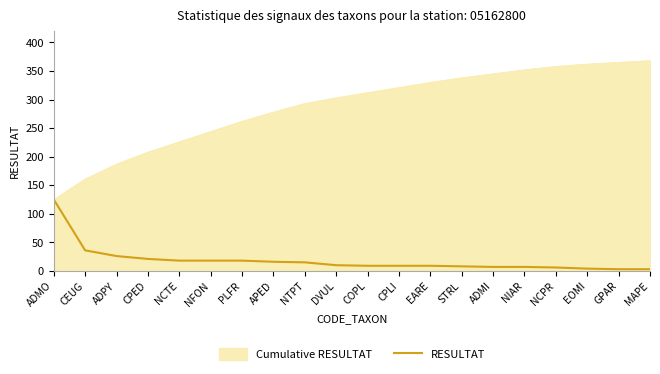

What is the maximum value for RESULTAT?

125